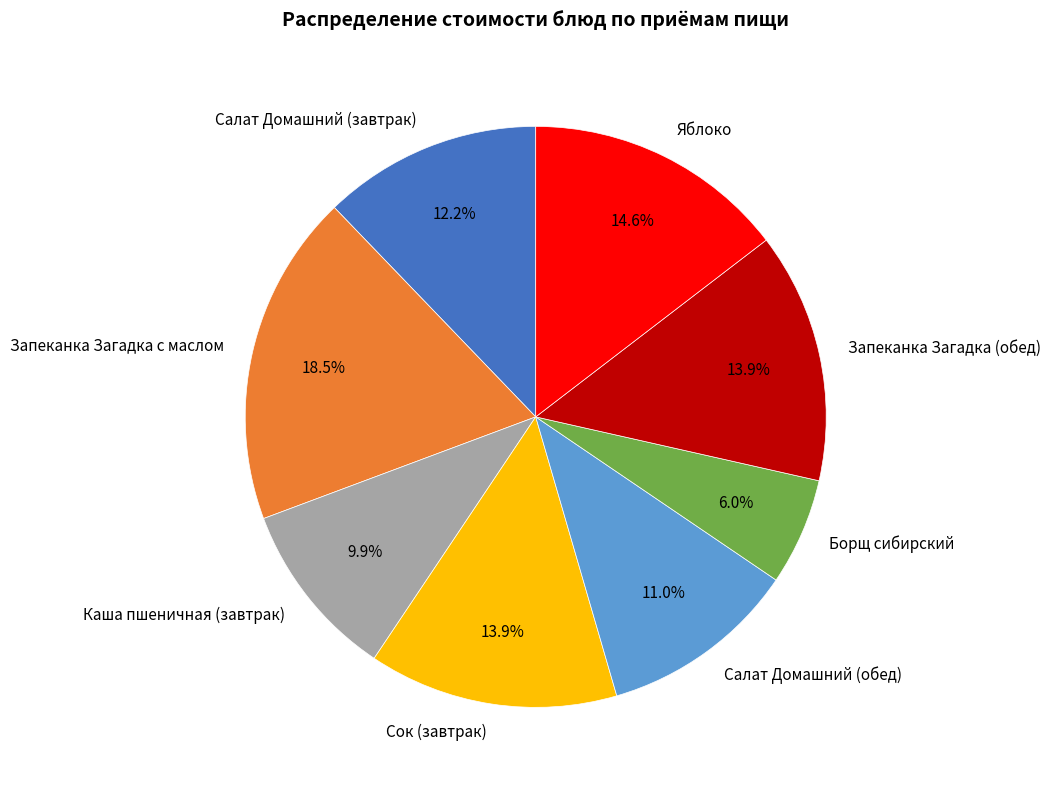

Which category has the biggest portion of the pie?

Запеканка Загадка с маслом